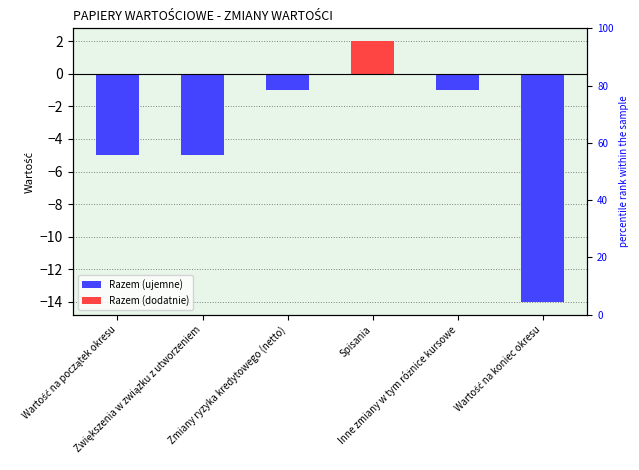

What is the difference between the values at Zwiększenia w związku z utworzeniem and Inne zmiany w tym różnice kursowe?

4